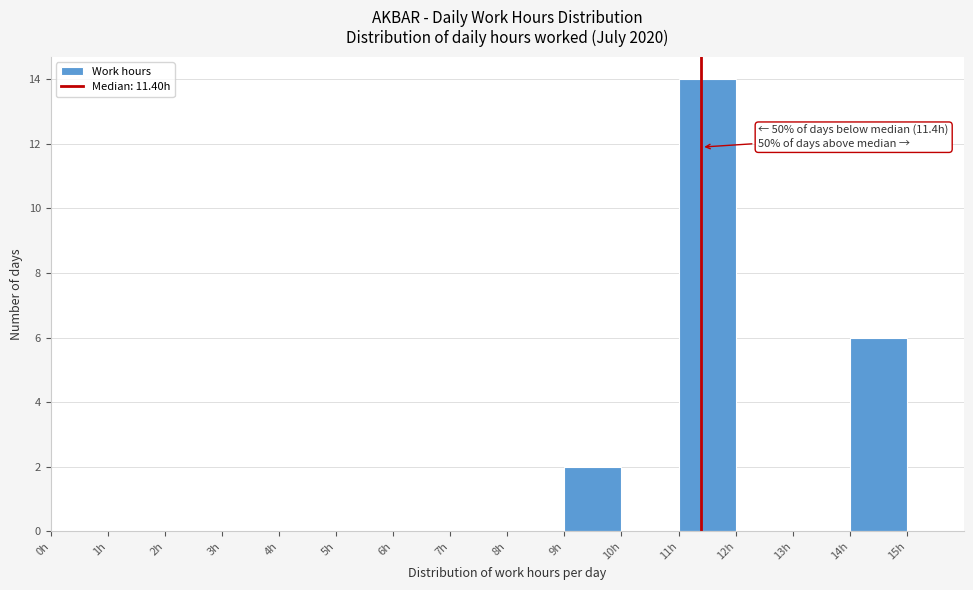

Which range on the x-axis has the tallest bar?

11 to 12